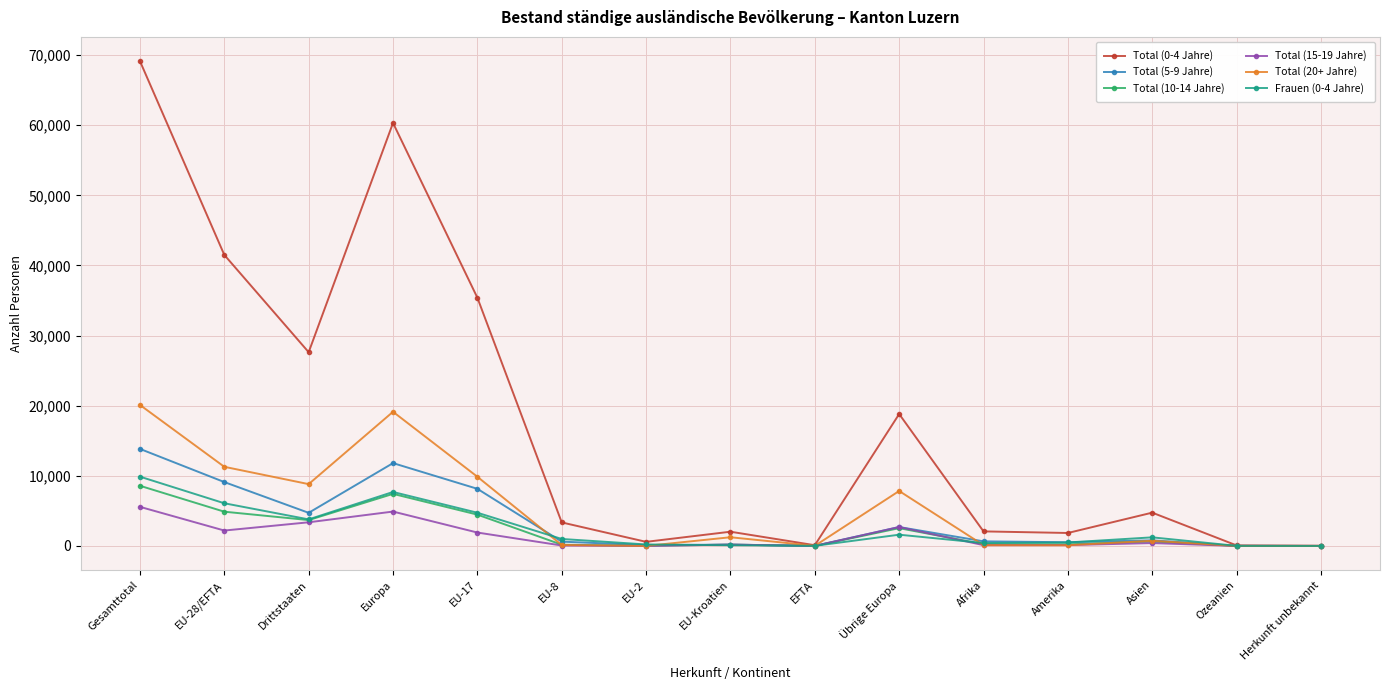

Which series has the widest spread of values?

Total (0-4 Jahre)